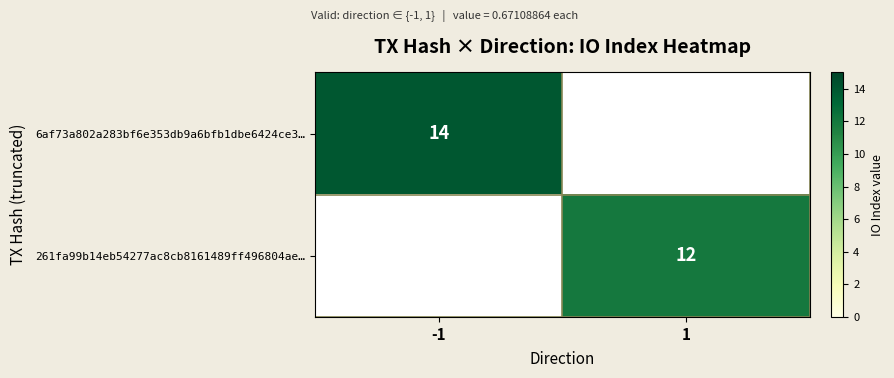

The value of 6af73a802a283bf6e353db9a6bfb1dbe6424ce3… at -1 is 14. True or false?

True